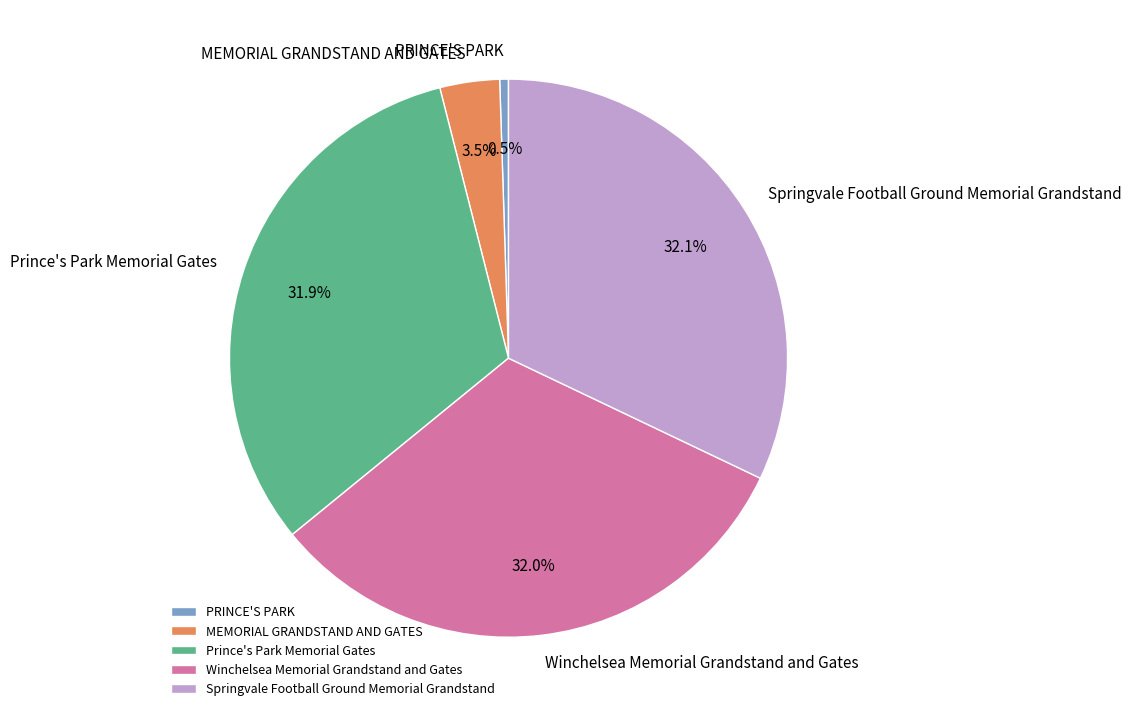

Is PRINCE'S PARK the majority of the pie?

No